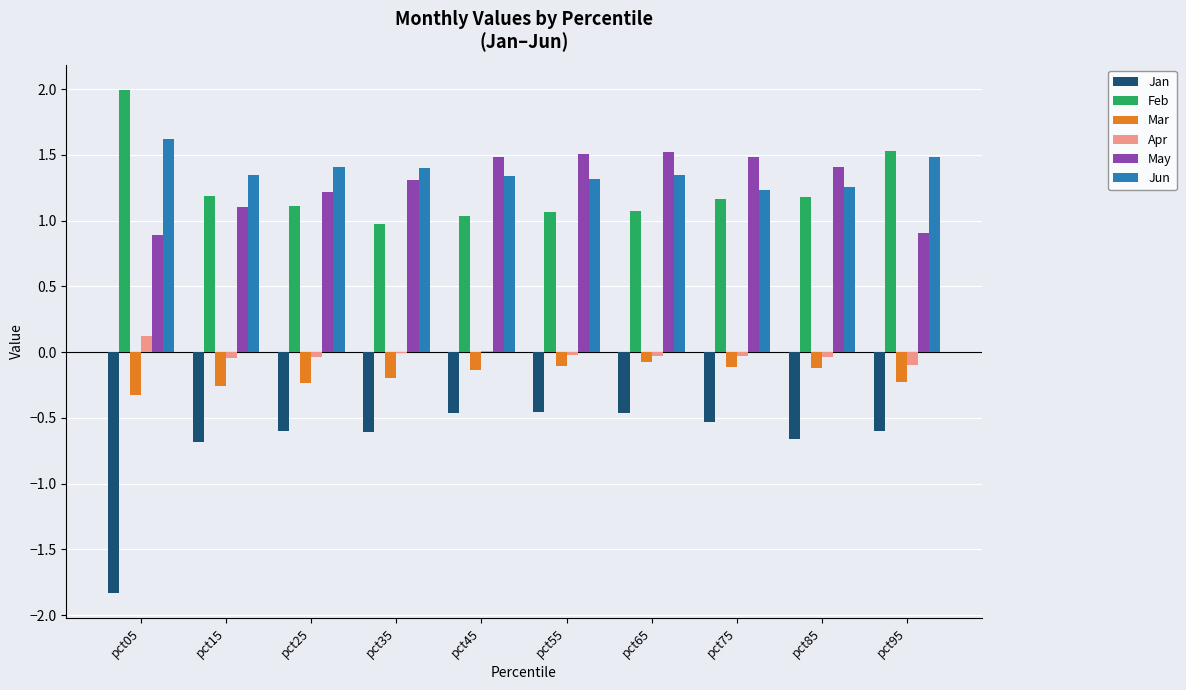

Which series changed the most between pct05 and pct15?

Jan